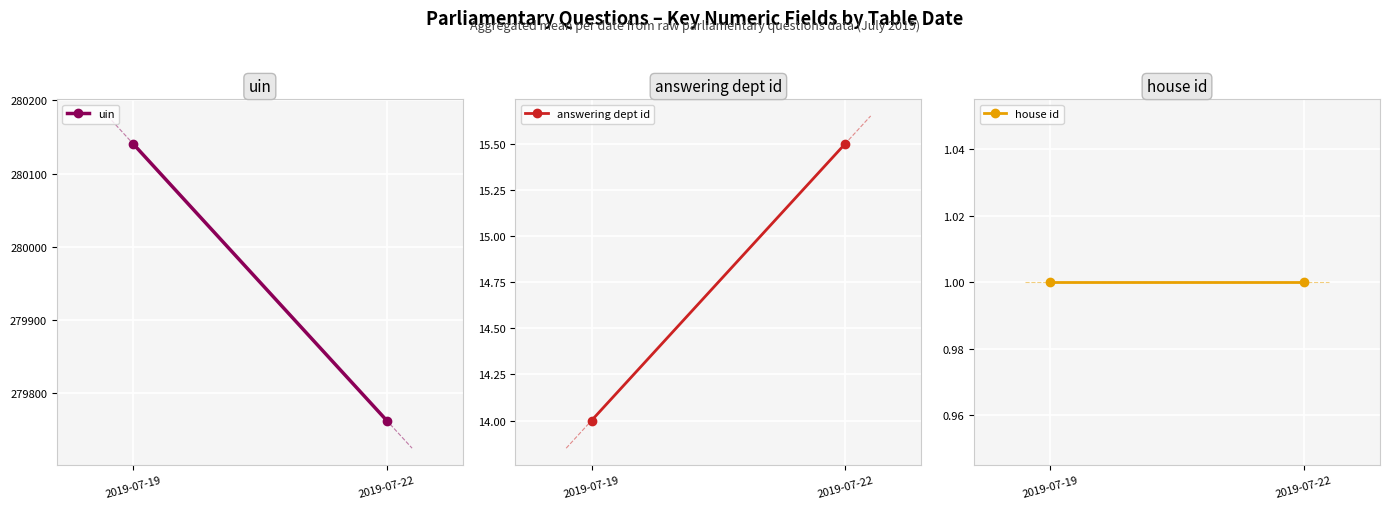

What value does the house id series have at 2019-07-19?

1.0